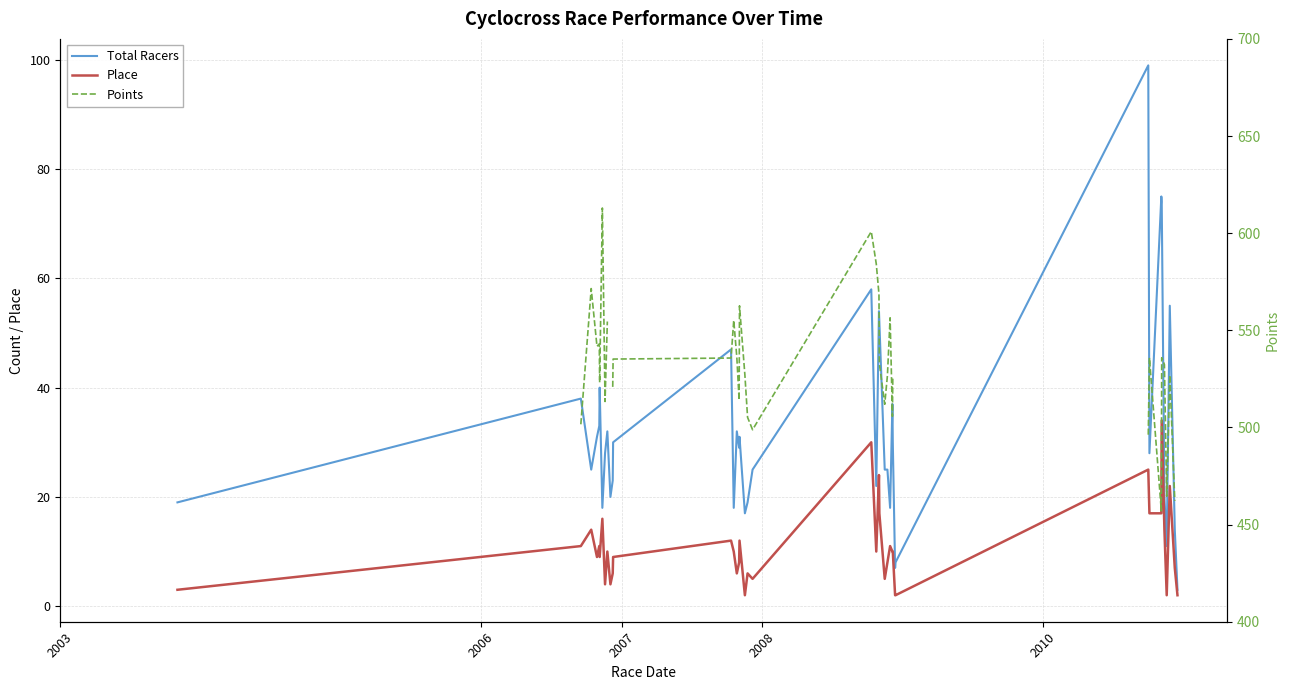

Which series has the largest range (max minus min)?

Total Racers